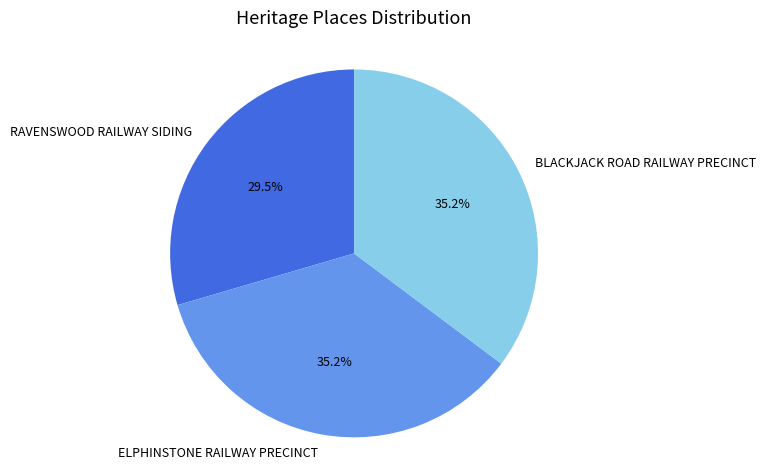

The ELPHINSTONE RAILWAY PRECINCT slice represents 35% of the pie. True or false?

True